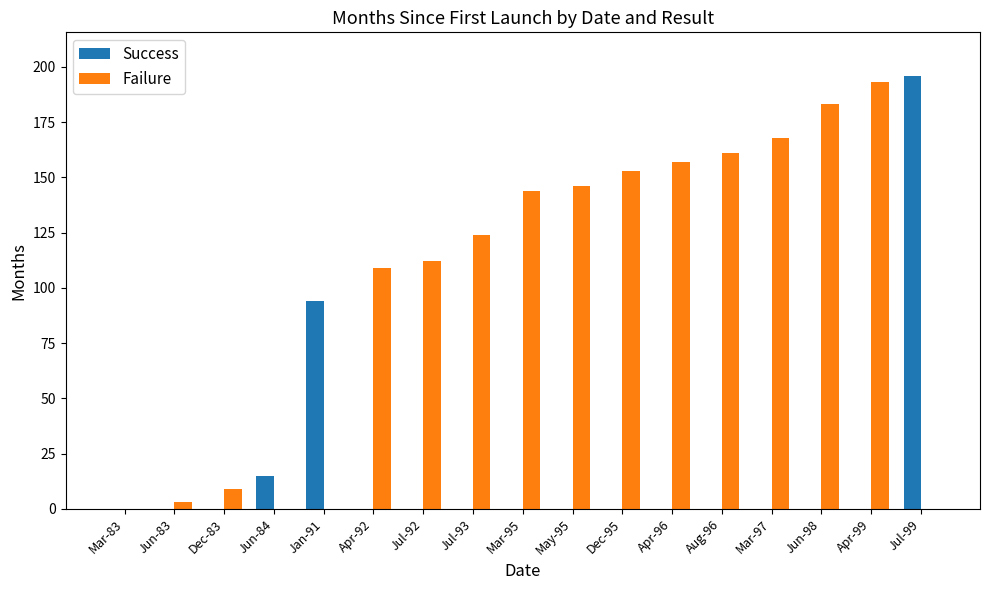

Are the bars grouped side by side (vs. stacked)?

Yes